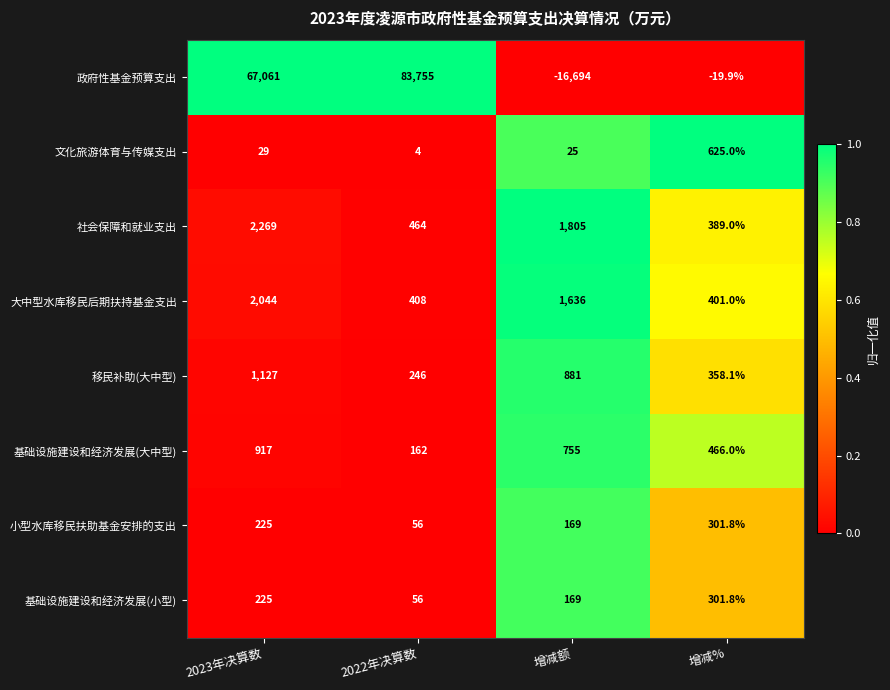

What is the difference between the maximum and second lowest values in the 移民补助(大中型) series?

768.9